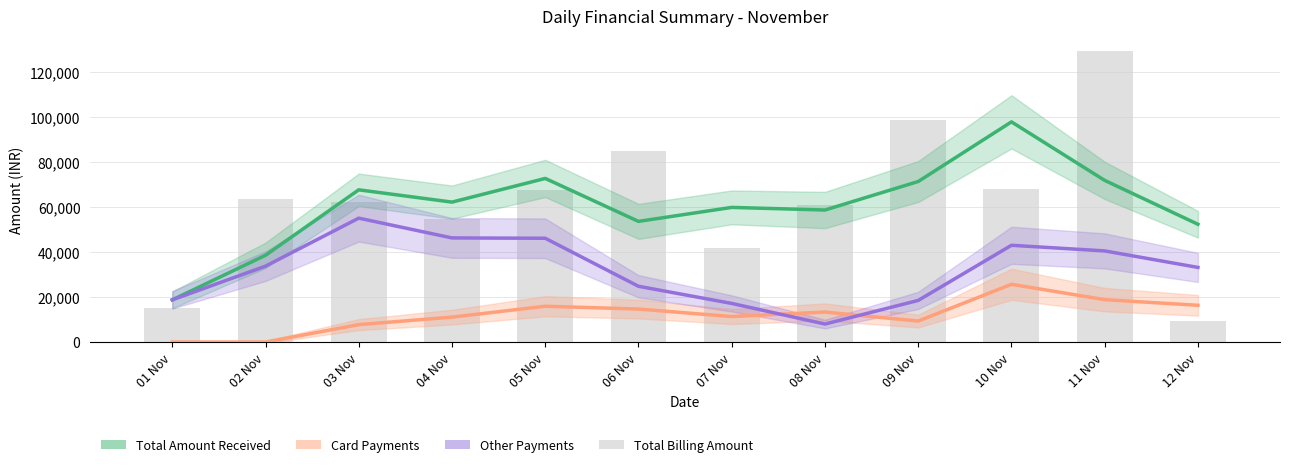

List the series in order of their overall mean, highest first.

Total Amount Received, Other, Card